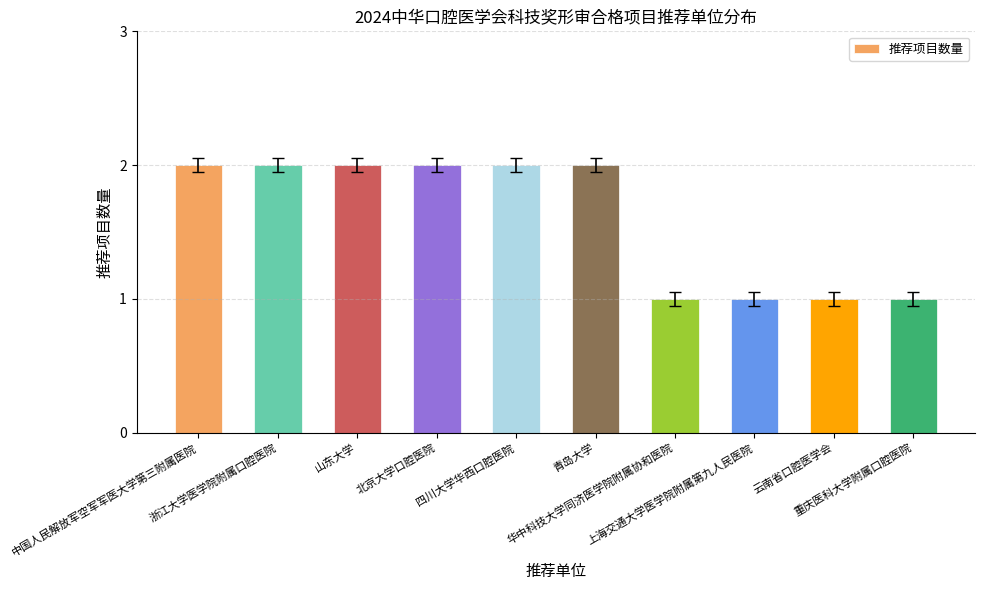

What is the sum of all values?

16